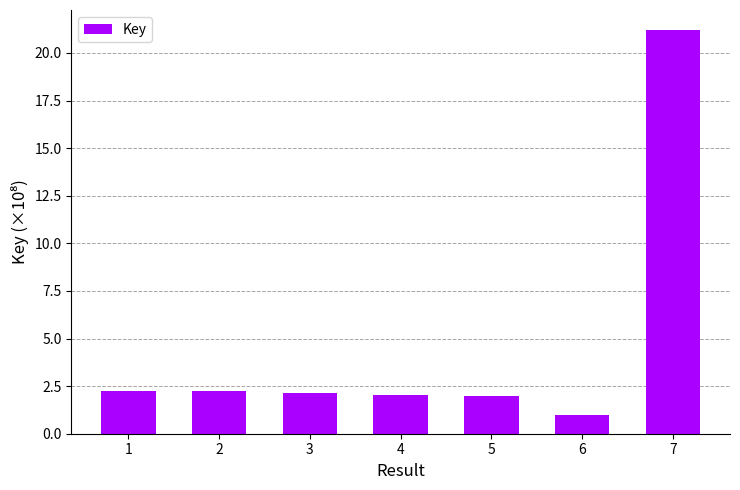

The chart shows a value of 3.6 at 4. True or false?

False